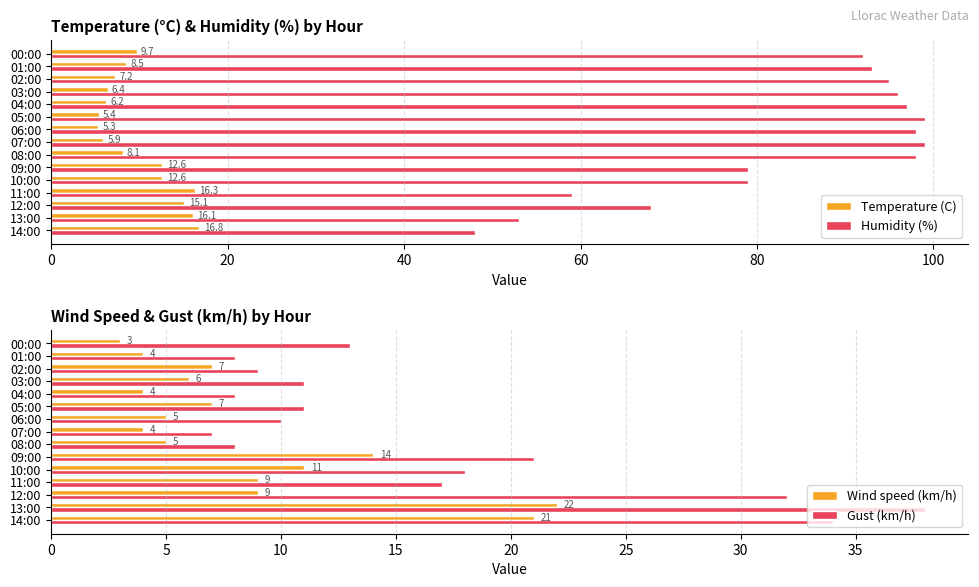

What is the difference between the maximum and minimum values in the Humidity (%) series?

51.0